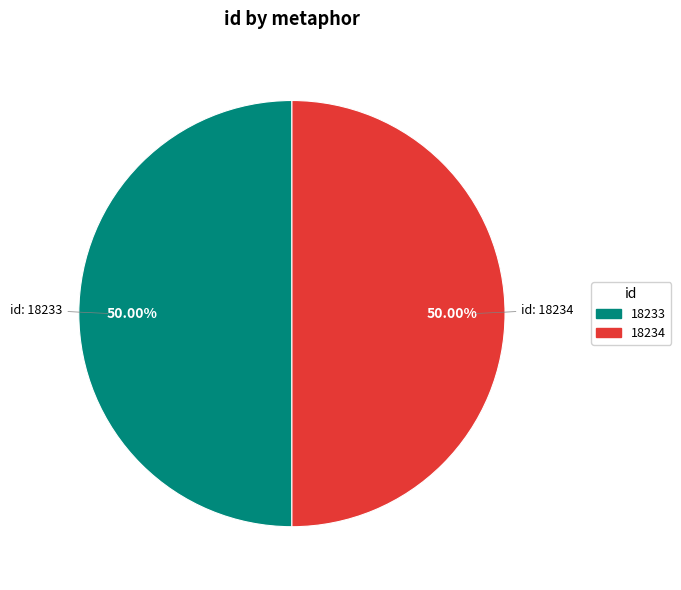

The 18234 slice represents 50% of the pie. True or false?

True